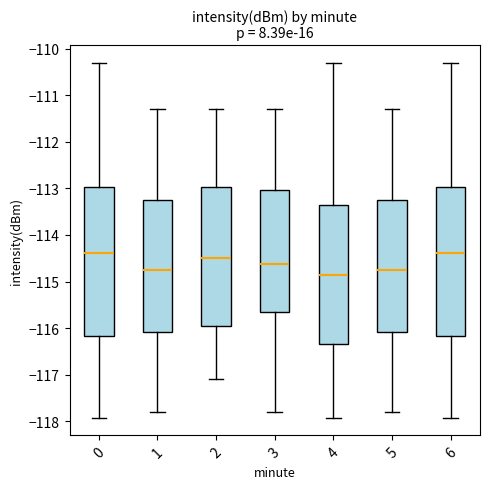

Reading left to right, read every box against the y-axis: the position of its median line, the range the box covers, and the ends of its whiskers. The values are not printed on the chart, so give them approximately, as read against the axis.

0: median -114.4, box -116.2 to -113.0, whiskers -117.9 to -110.3
1: median -114.8, box -116.1 to -113.2, whiskers -117.8 to -111.3
2: median -114.5, box -115.9 to -113.0, whiskers -117.1 to -111.3
3: median -114.6, box -115.6 to -113.0, whiskers -117.8 to -111.3
4: median -114.8, box -116.3 to -113.4, whiskers -117.9 to -110.3
5: median -114.8, box -116.1 to -113.2, whiskers -117.8 to -111.3
6: median -114.4, box -116.2 to -113.0, whiskers -117.9 to -110.3